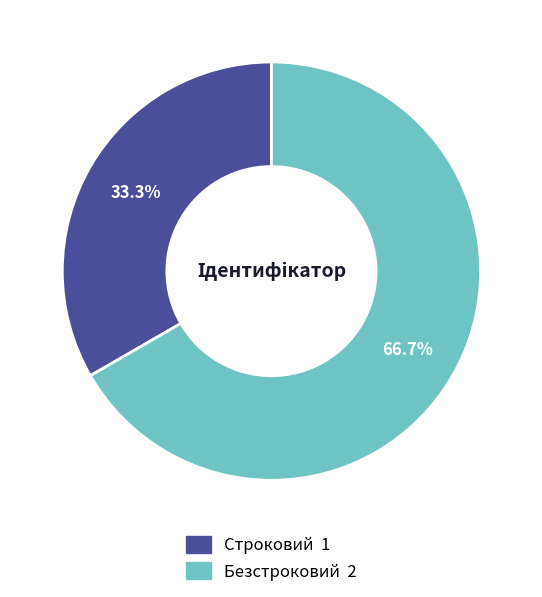

What is the ratio of the value at Безстроковий to the value at Строковий?

2.0